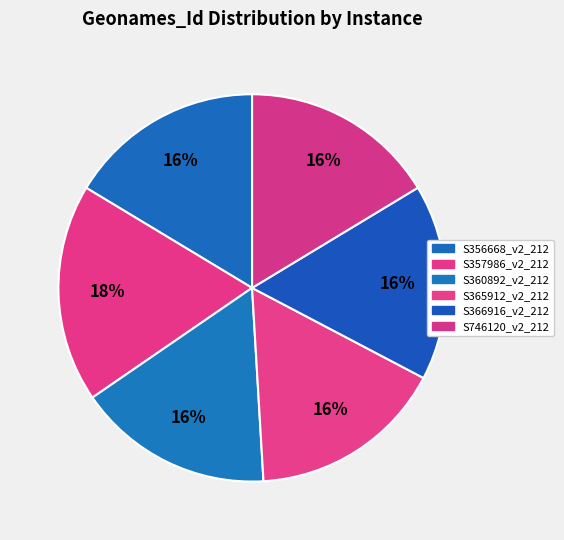

What portion of the pie excludes S357986_v2_212?

81.8%